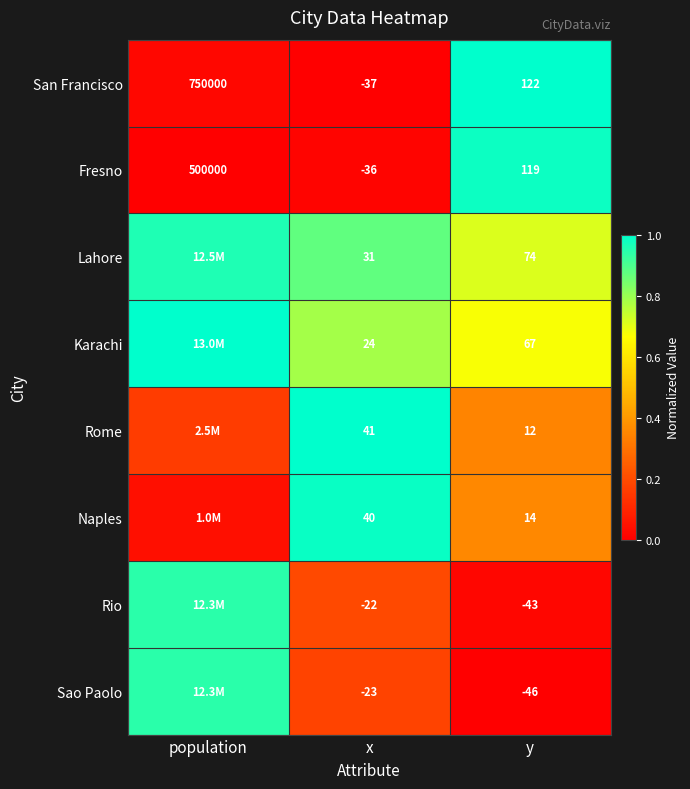

The value of Fresno at x is 0.0. True or false?

False